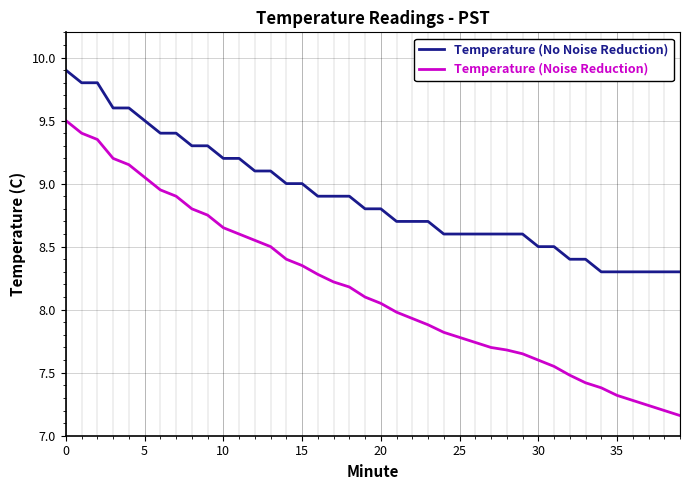

What is the difference between the maximum and minimum values in the Temperature (No Noise Reduction) series?

1.6